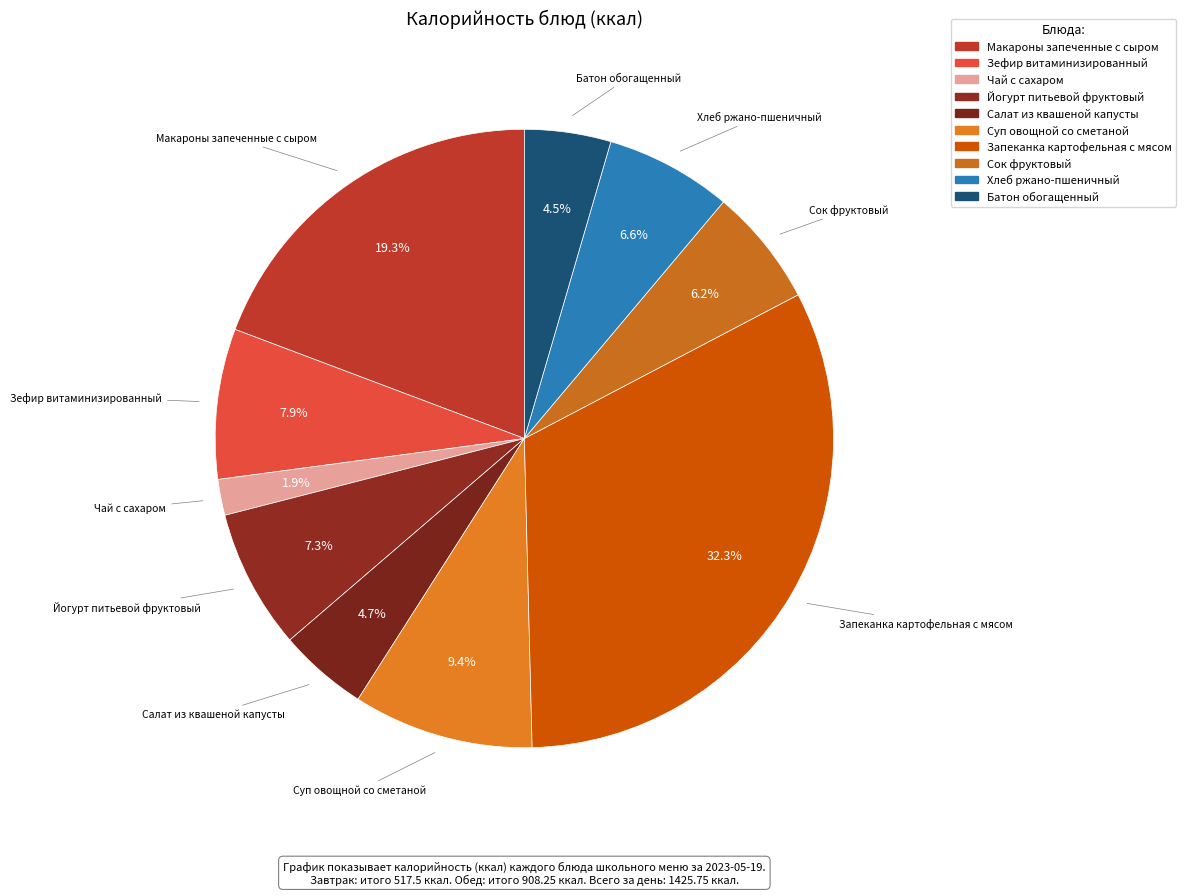

Count the number of slices in the pie.

10